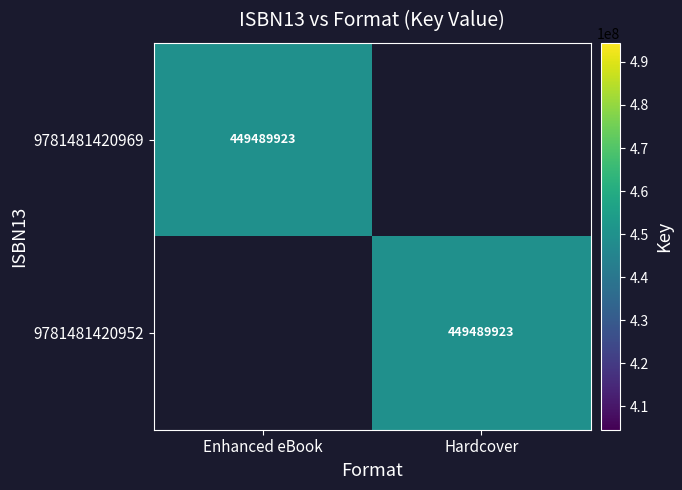

The 9781481420952 series shows 711125112 at Hardcover. True or false?

False